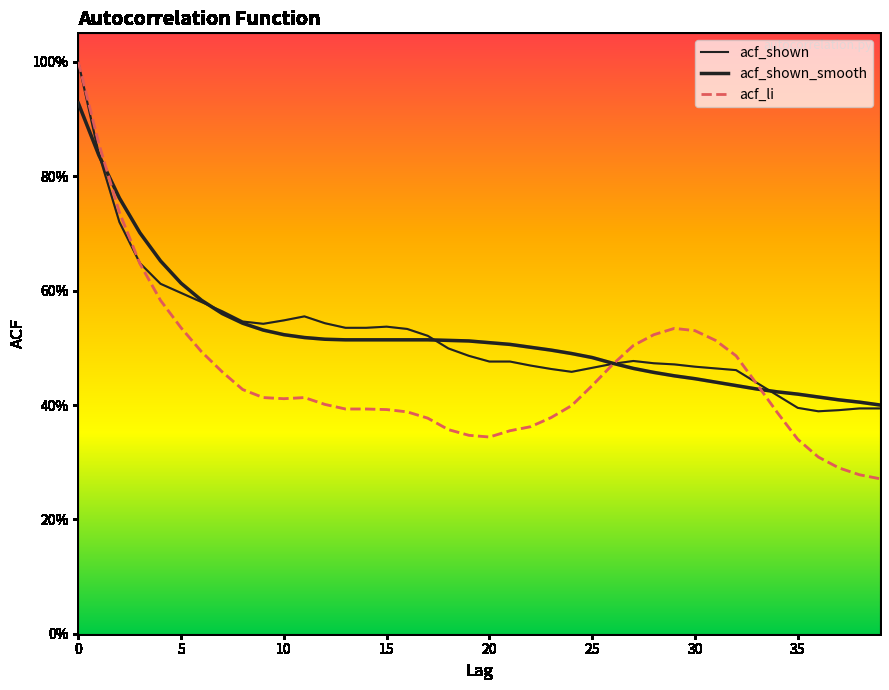

Does the chart have visible grid lines?

No